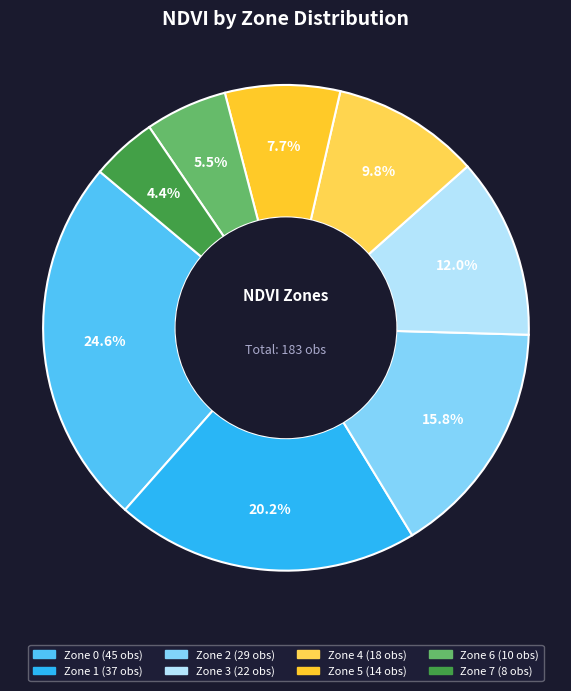

Is there any slice that represents more than half of the pie?

No